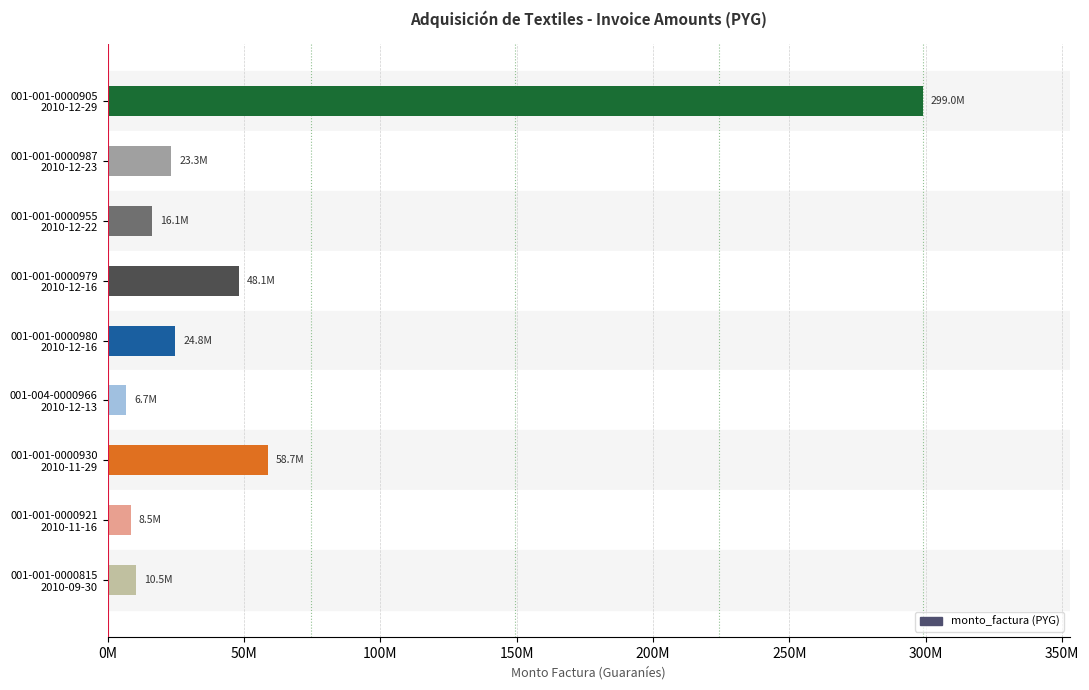

Does the chart contain any negative values?

No